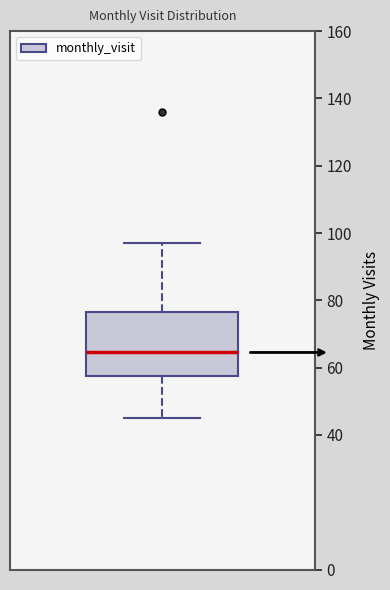

Transcribe this box plot: give where the median line is, the range the box spans, and where the two whiskers end, as read against the y-axis. The values are not printed on the chart, so give them approximately, as read against the axis.

median 64, box 58 to 76, whiskers 46 to 98